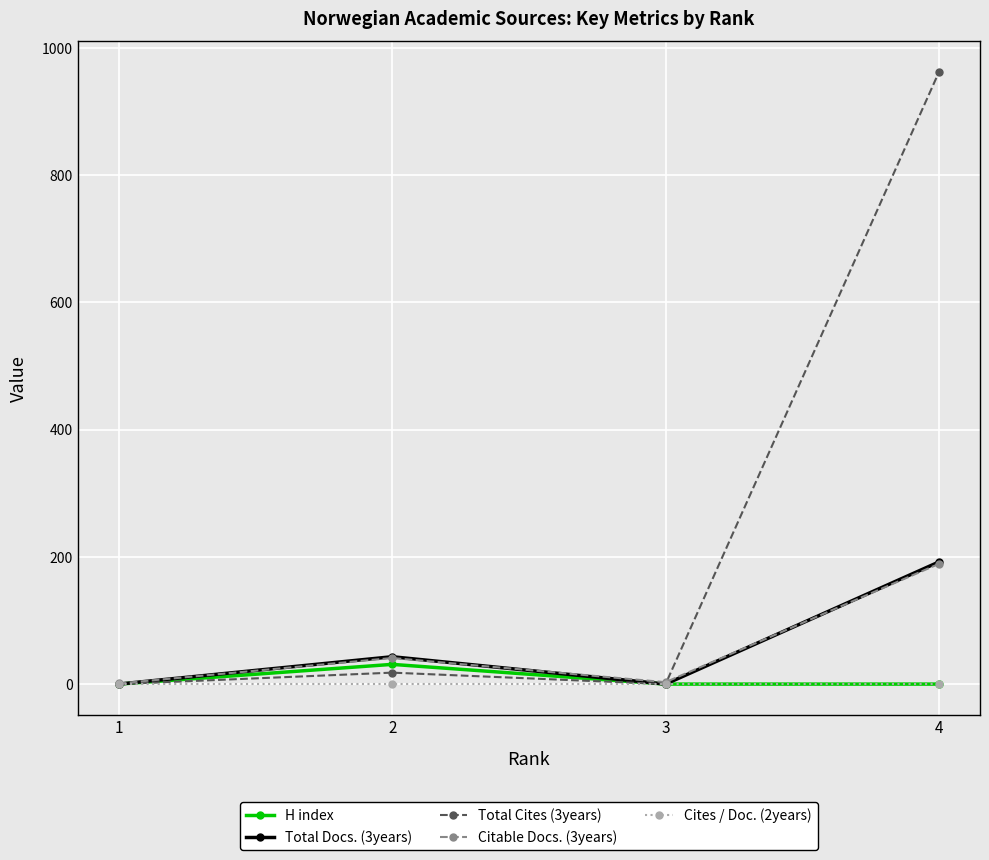

True or false: Cites / Doc. (2years) has more than 1 points higher than both neighbors.

False